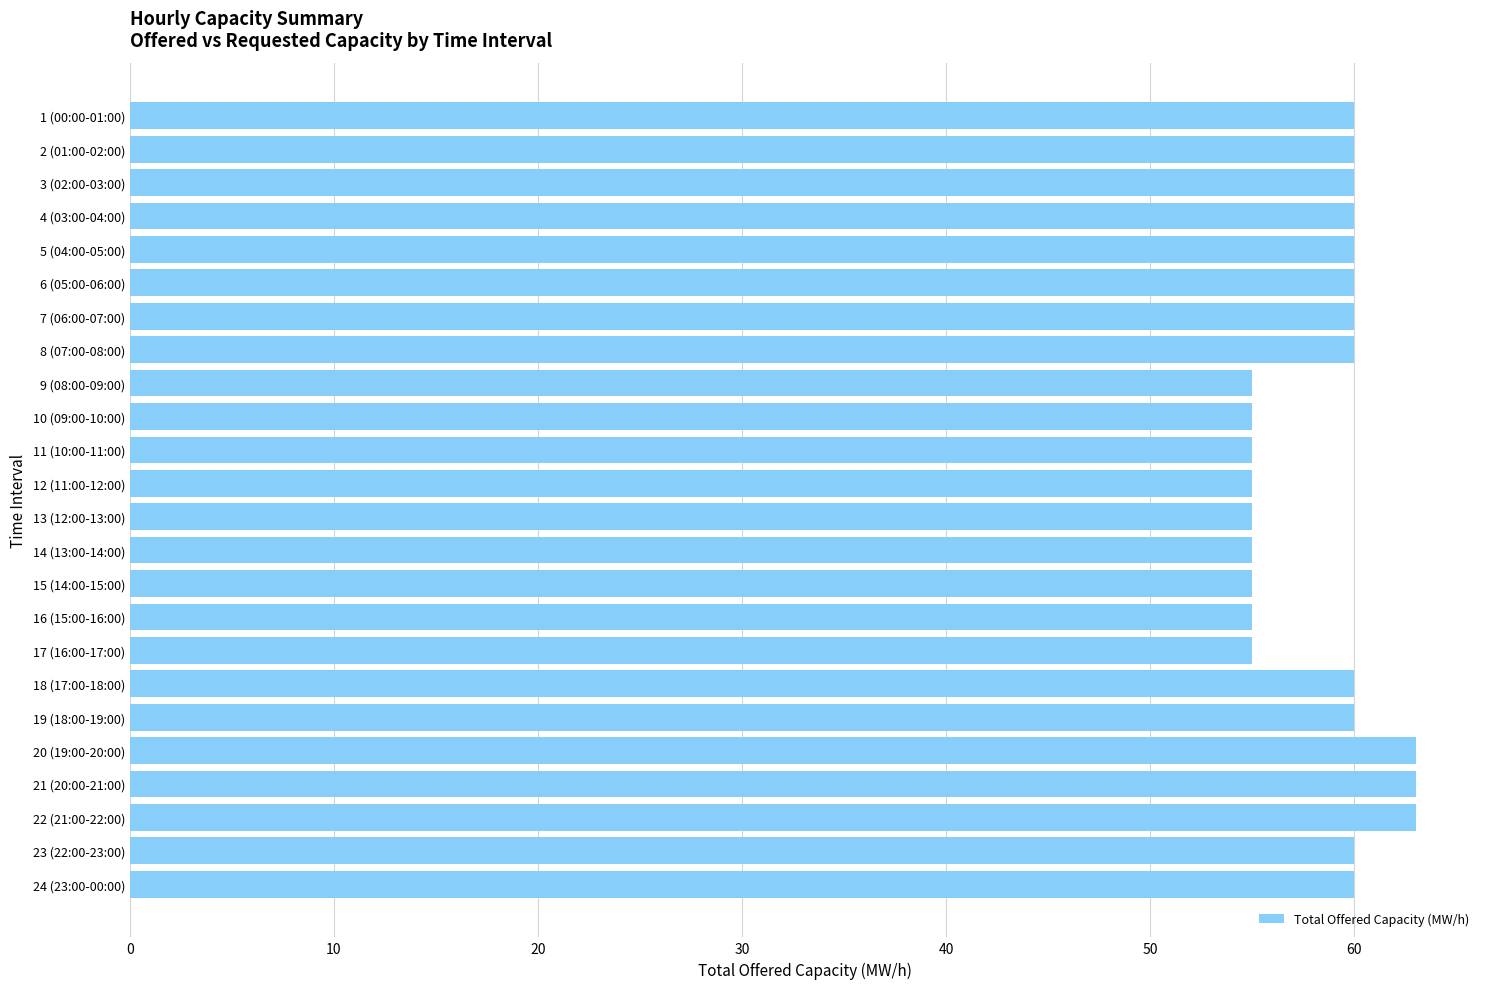

What is the change in value from 1 (00:00-01:00) to 10 (09:00-10:00)?

-5